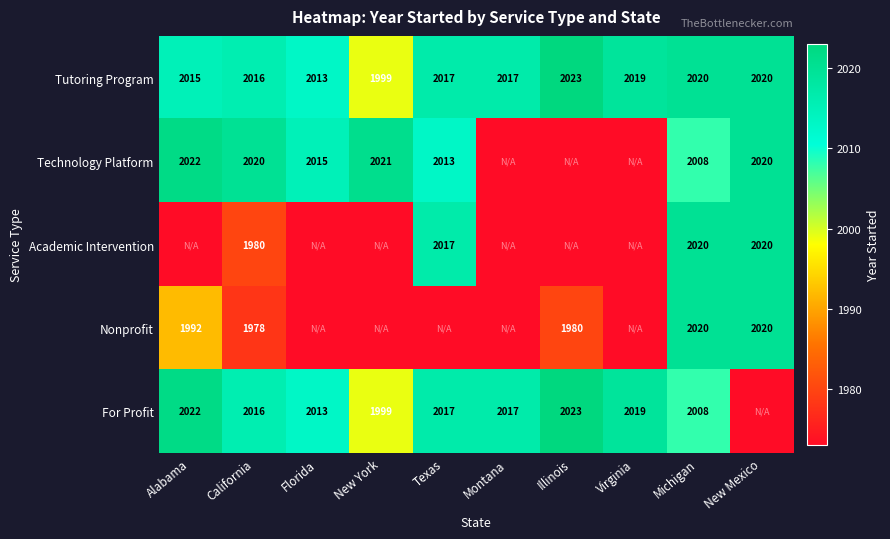

At which category does the chart reach its peak across all series?

Illinois